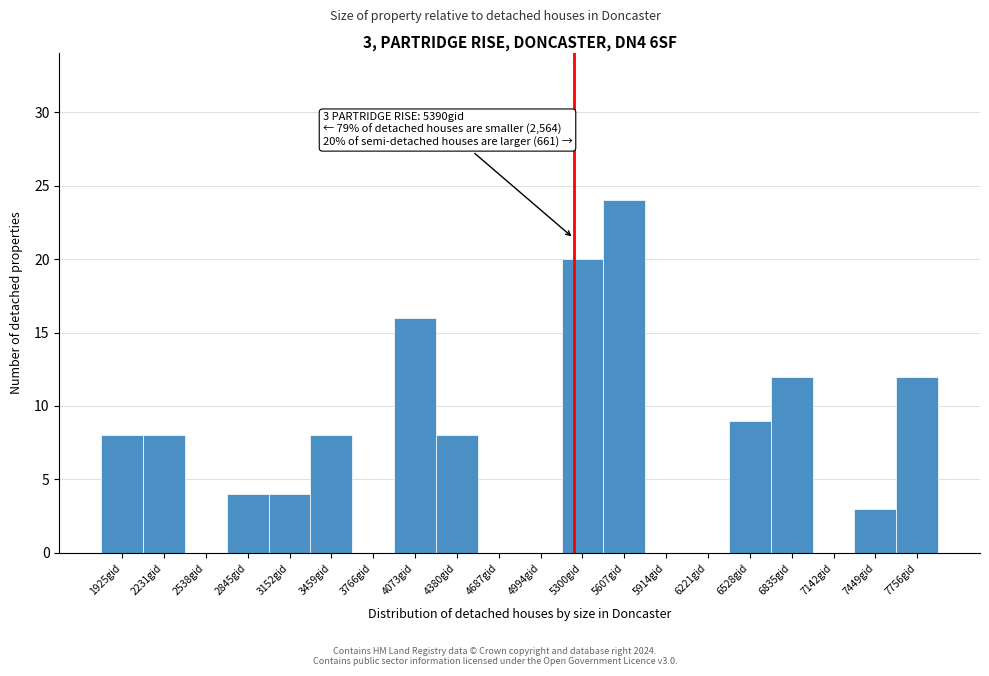

Reading right to left, extract all data points from this chart.

7756gid=12	7449gid=3	7142gid=0	6835gid=12	6528gid=9	6221gid=0	5914gid=0	5607gid=24	5300gid=20	4994gid=0	4687gid=0	4380gid=8	4073gid=16	3766gid=0	3459gid=8	3152gid=4	2845gid=4	2538gid=0	2231gid=8	1925gid=8